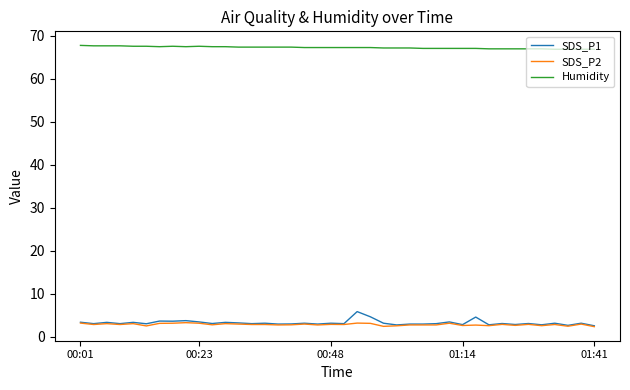

What is the highest value of the SDS_P2 series?

3.3